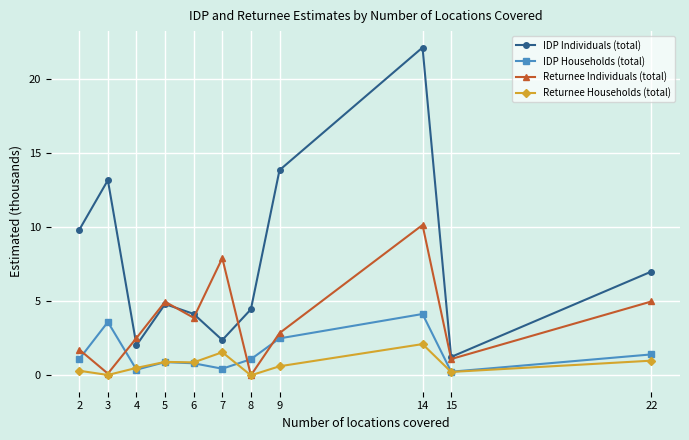

Does the chart display data point markers on the line(s)?

Yes